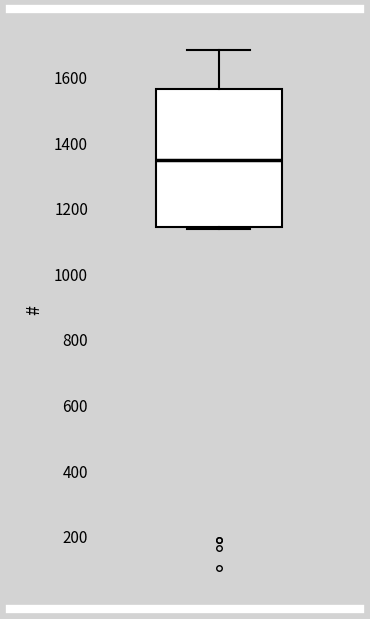

Read this box plot against the y-axis: the position of the median line, the range covered by the box, and the ends of both whiskers. The values are not printed on the chart, so give them approximately, as read against the axis.

median 1340, box 1140 to 1560, whiskers 1140 to 1680